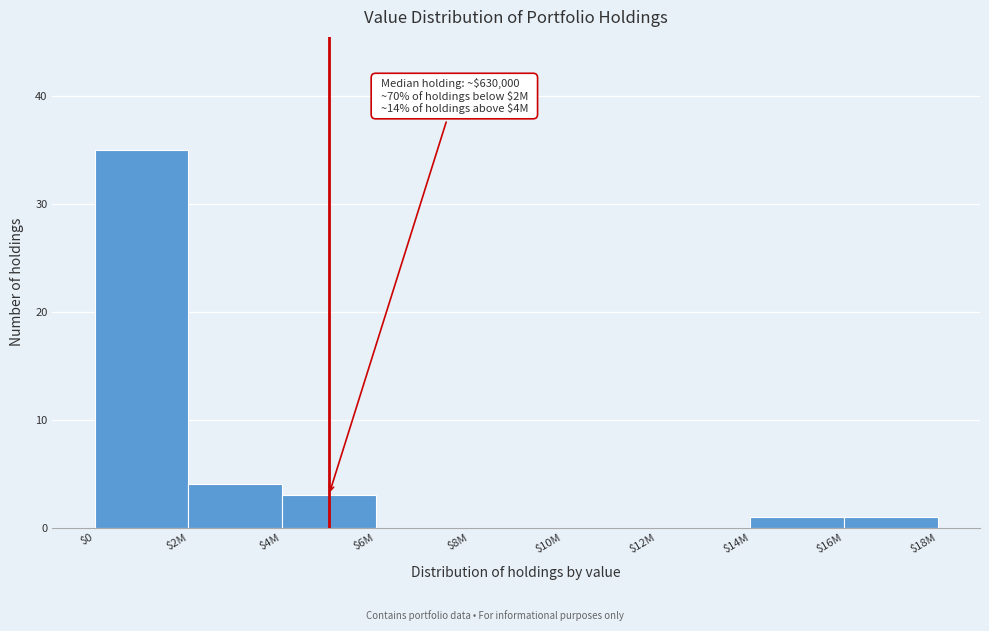

At which label is the value closest to 17?

$2M